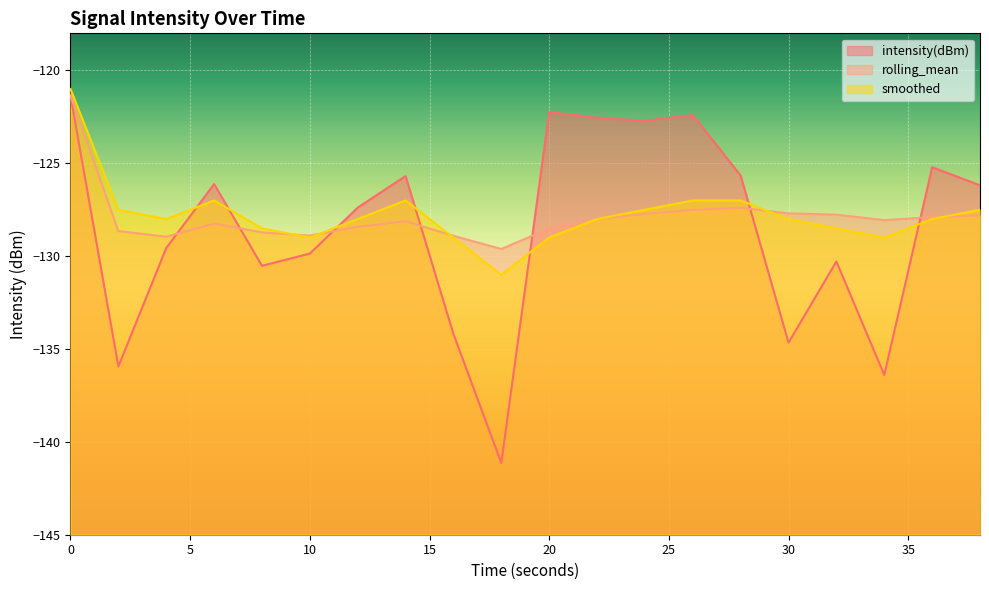

How many interior local peaks does the smoothed series have?

2